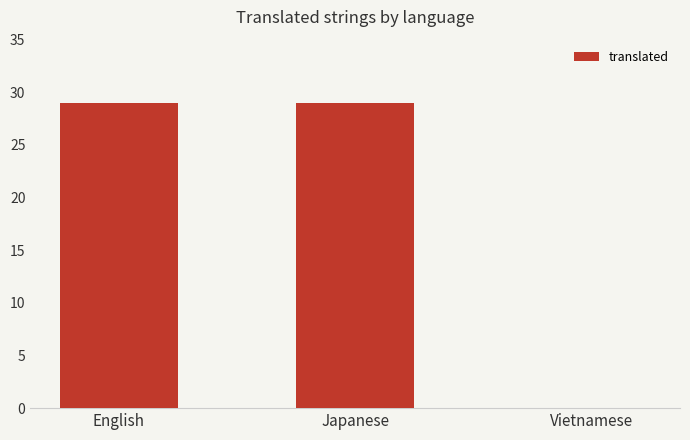

What is the sum of the values at Vietnamese and Japanese?

29